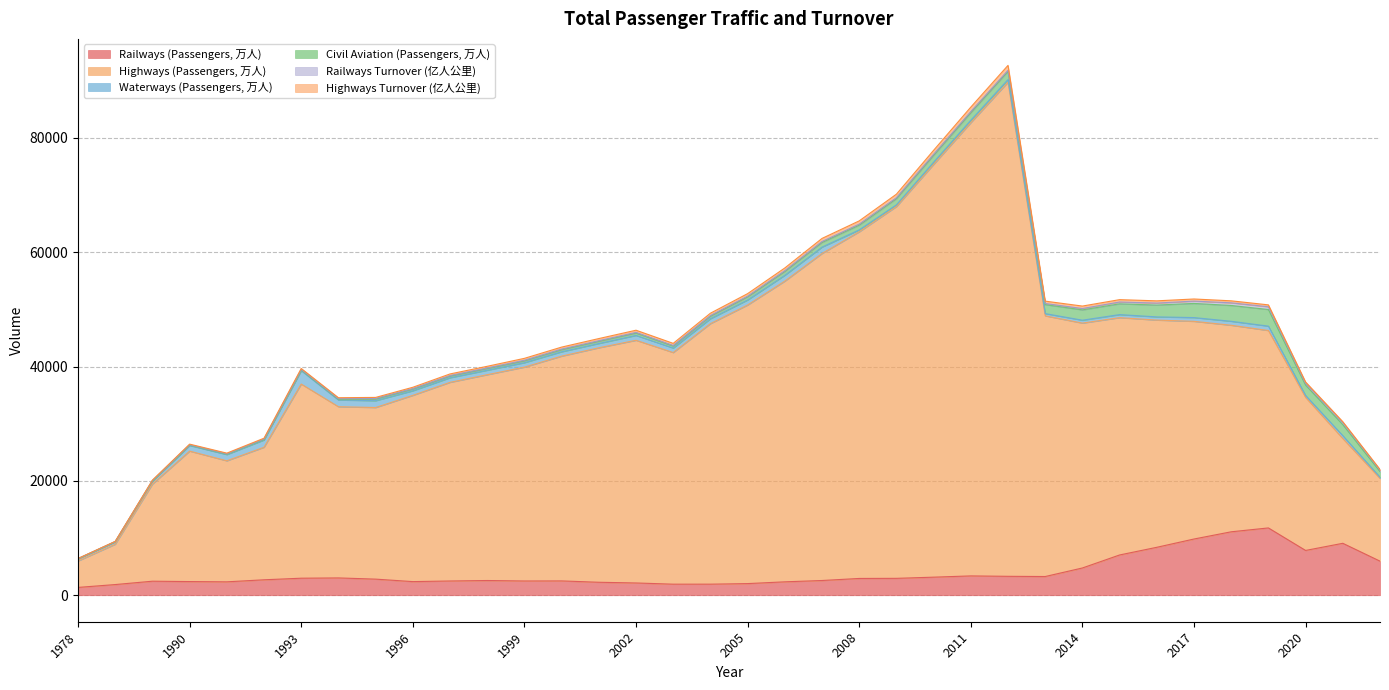

What is the spread (max minus min) of values at 2001?

41775.0